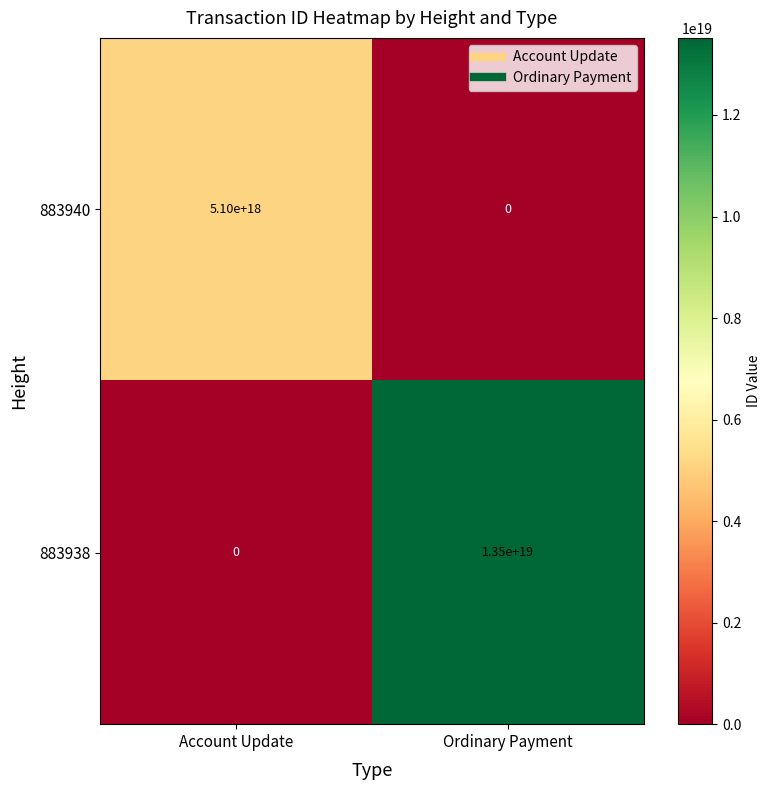

Rank the series by their maximum value, from lowest to highest.

883940, 883938